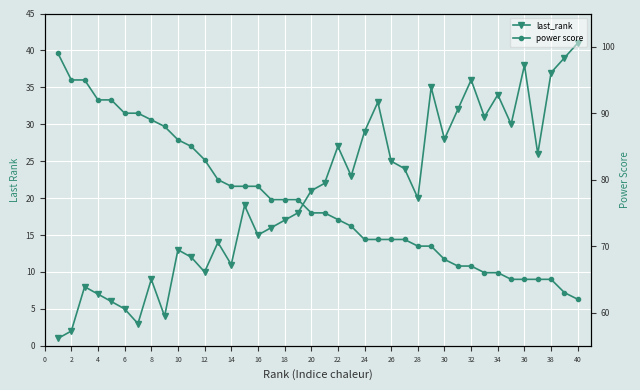

Reading right to left, transcribe all the data shown in this chart.

last_rank: 41	39	37	26	38	30	34	31	36	32	28	35	20	24	25	33	29	23	27	22	21	18	17	16	15	19	11	14	10	12	13	4	9	3	5	6	7	8	2	1
power score: 62	63	65	65	65	65	66	66	67	67	68	70	70	71	71	71	71	73	74	75	75	77	77	77	79	79	79	80	83	85	86	88	89	90	90	92	92	95	95	99